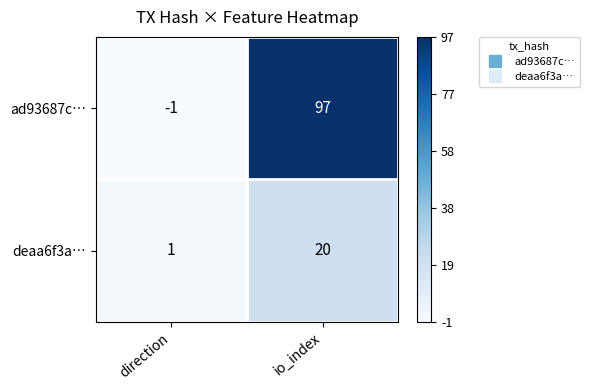

At which category is the sum across all series the highest?

io_index